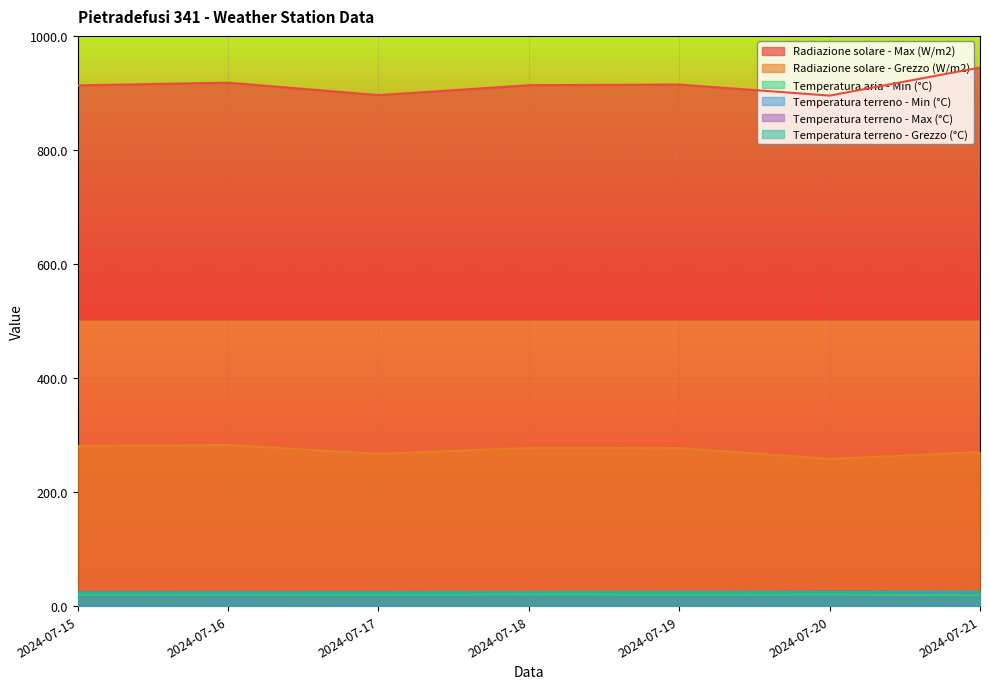

Where is the first local maximum for Radiazione solare - Grezzo (W/m2)?

2024-07-16